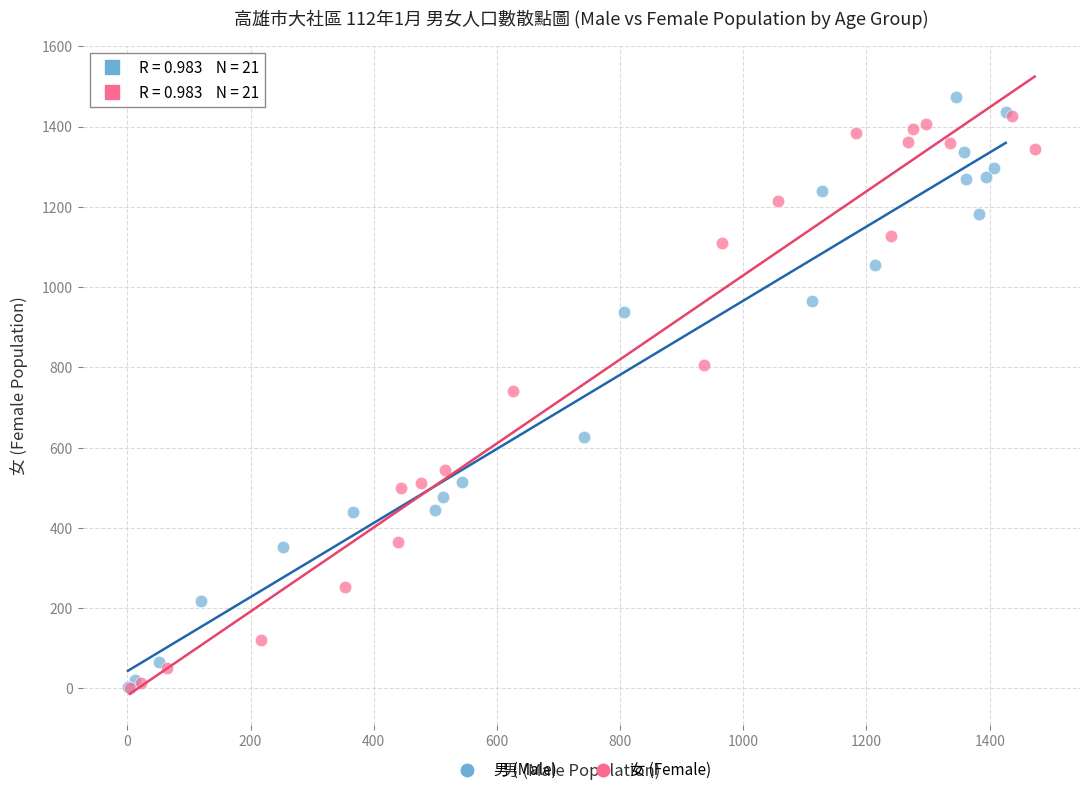

Which series has the largest Y range (max minus min)?

男 (Male)